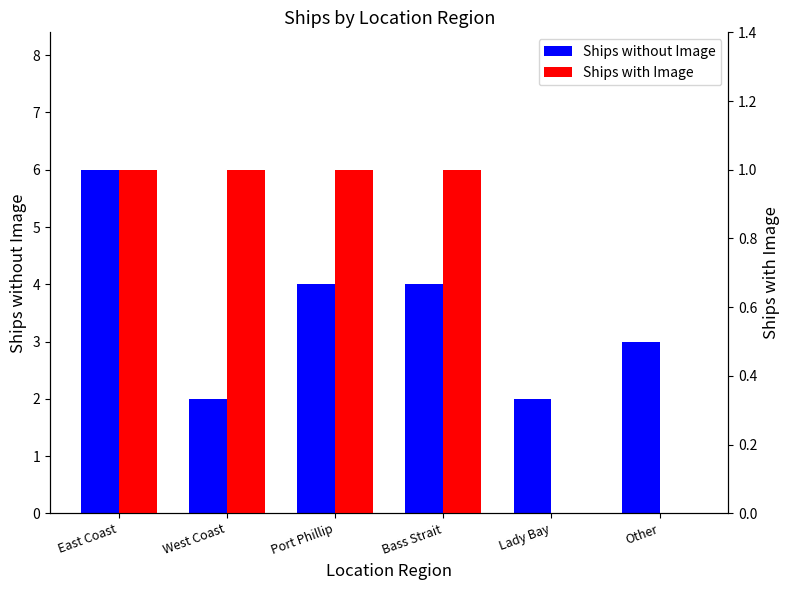

What is the label of the 5th bar from the left?

Lady Bay